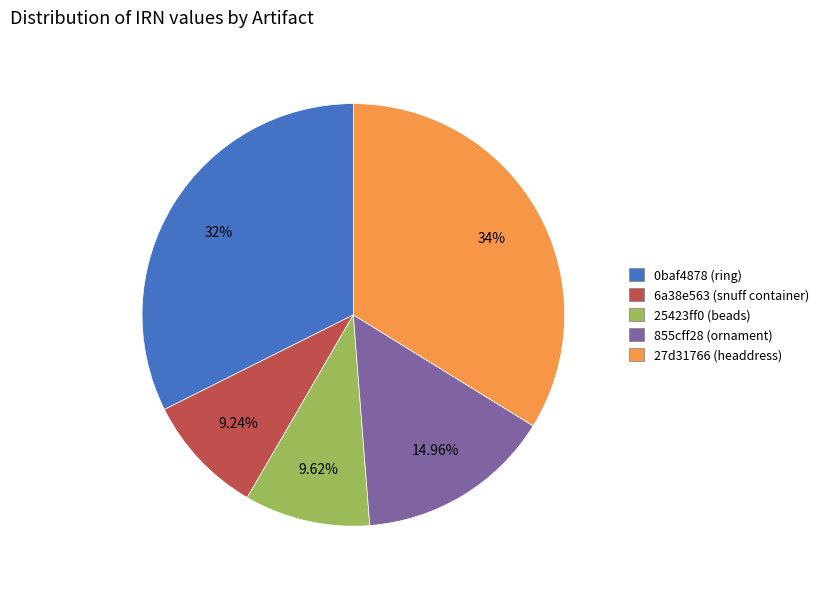

Is the sum of 855cff28 (ornament) and 6a38e563 (snuff container) greater than half?

No